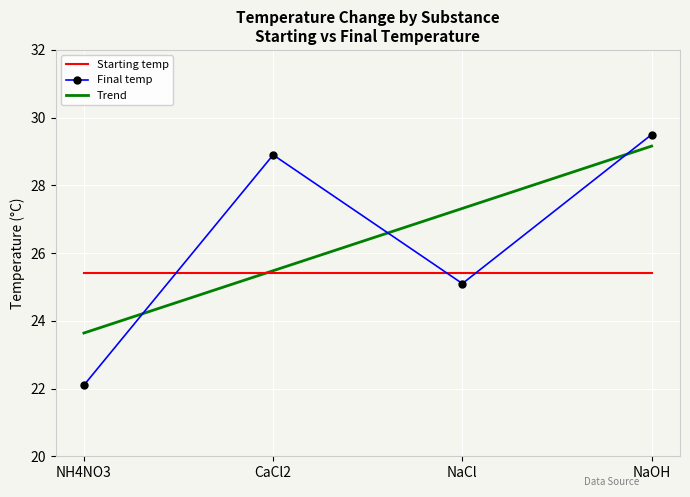

How many values in the Final temp series are below 28?

2